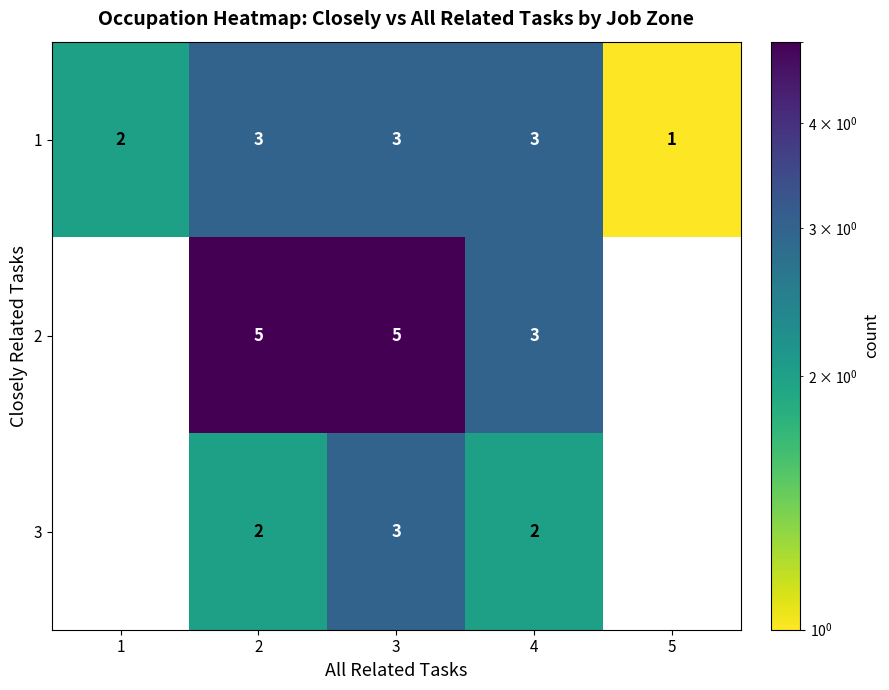

What is the sum of all 1 values?

12